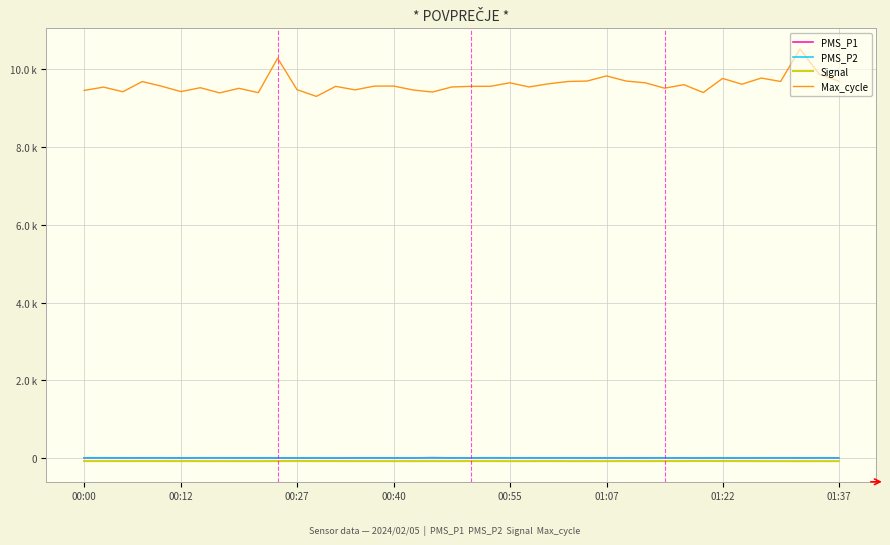

At which label is Max_cycle closest to 9916?

38